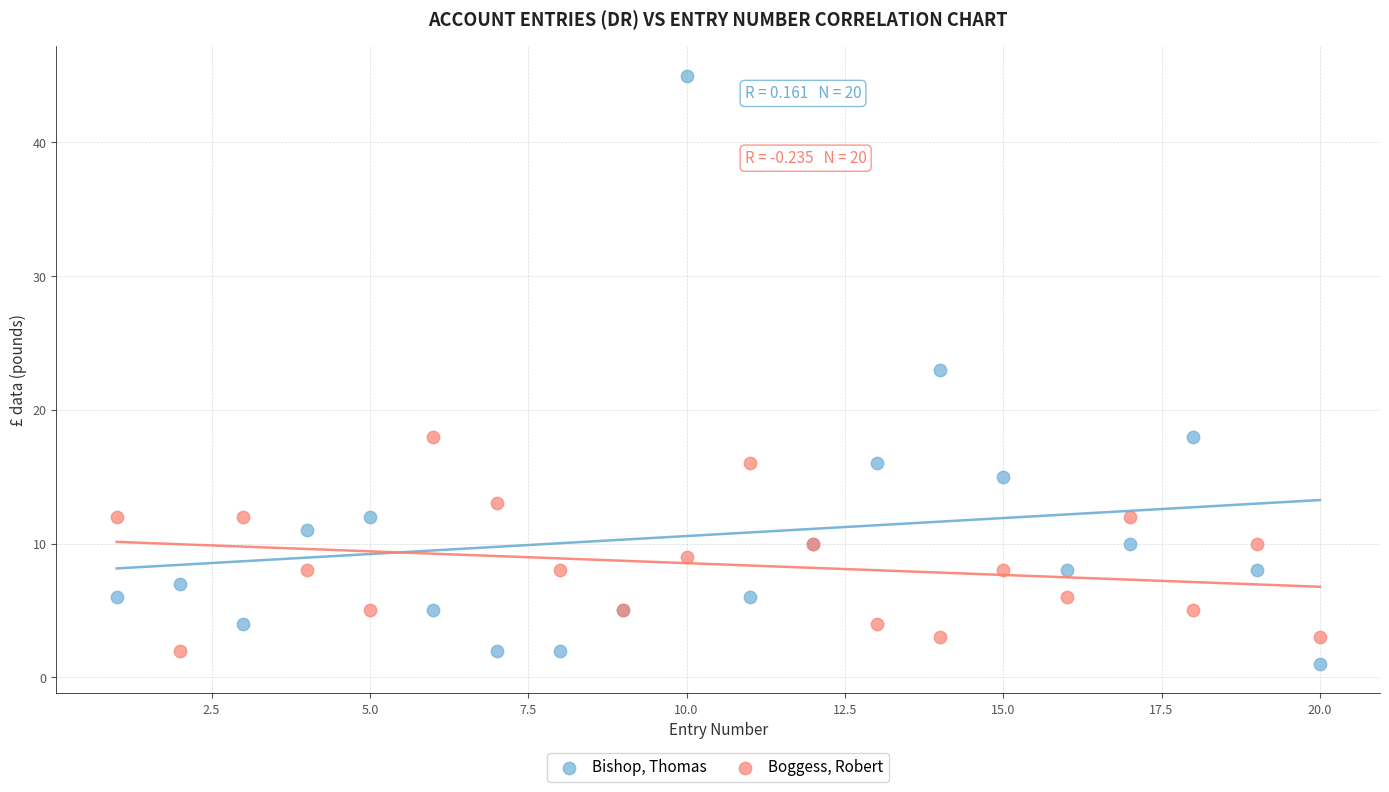

Which series has the widest spread of Y values?

Bishop, Thomas